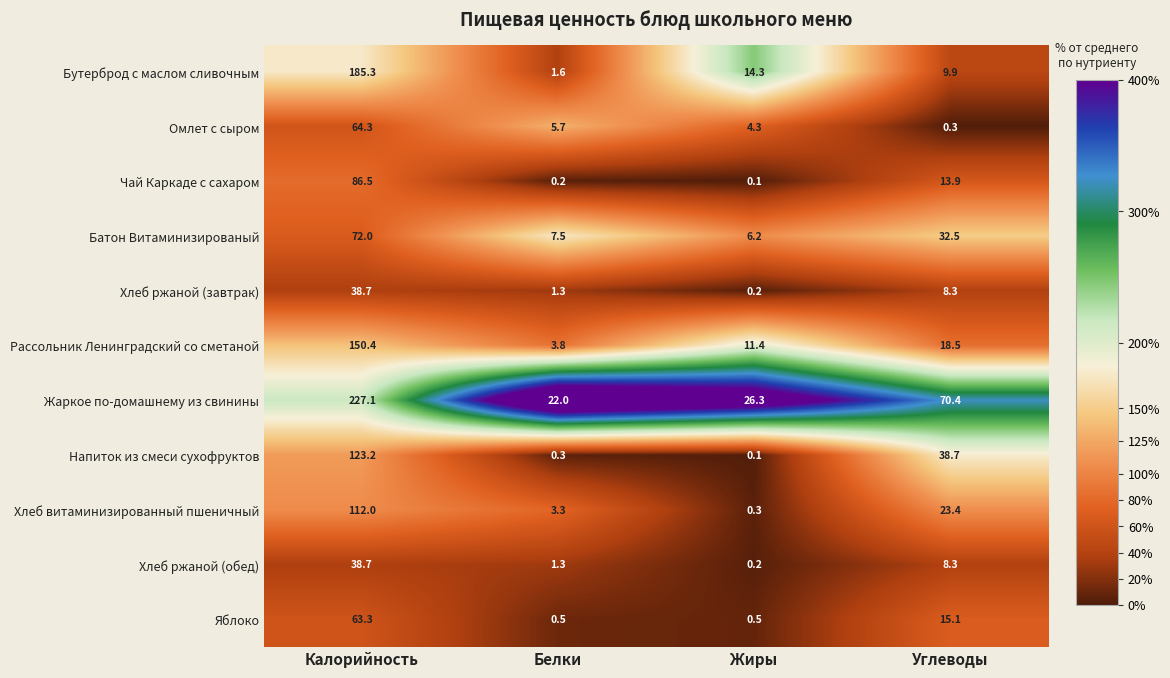

Which series changed the most between Калорийность and Углеводы?

Бутерброд с маслом сливочным